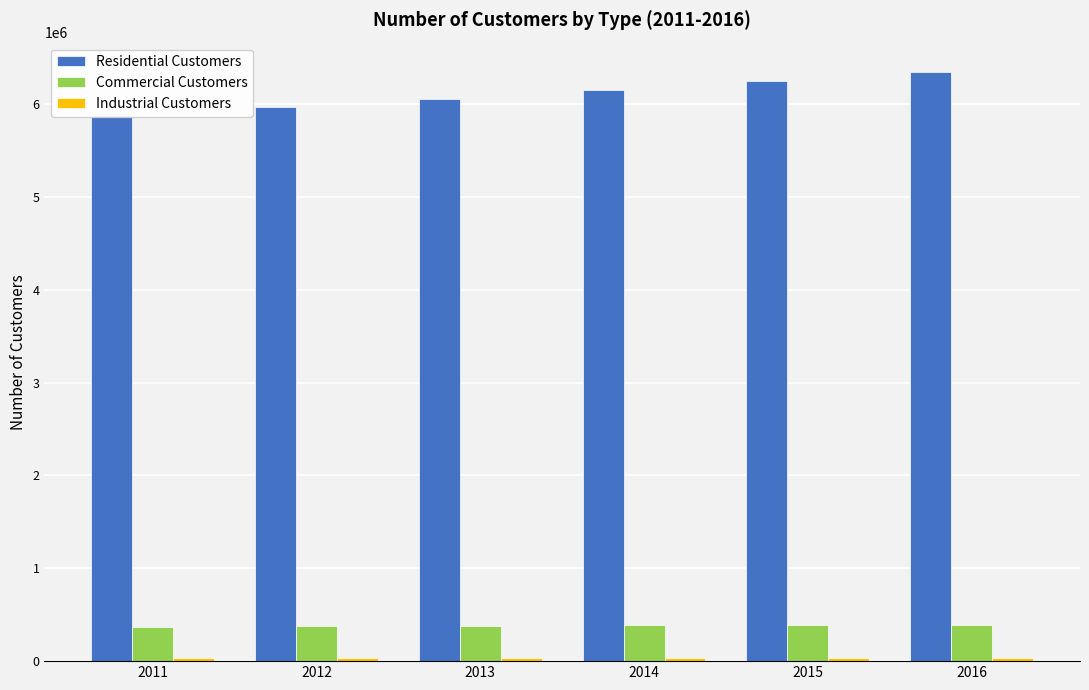

Is it true that Residential Customers equals 6154480 at 2014?

True